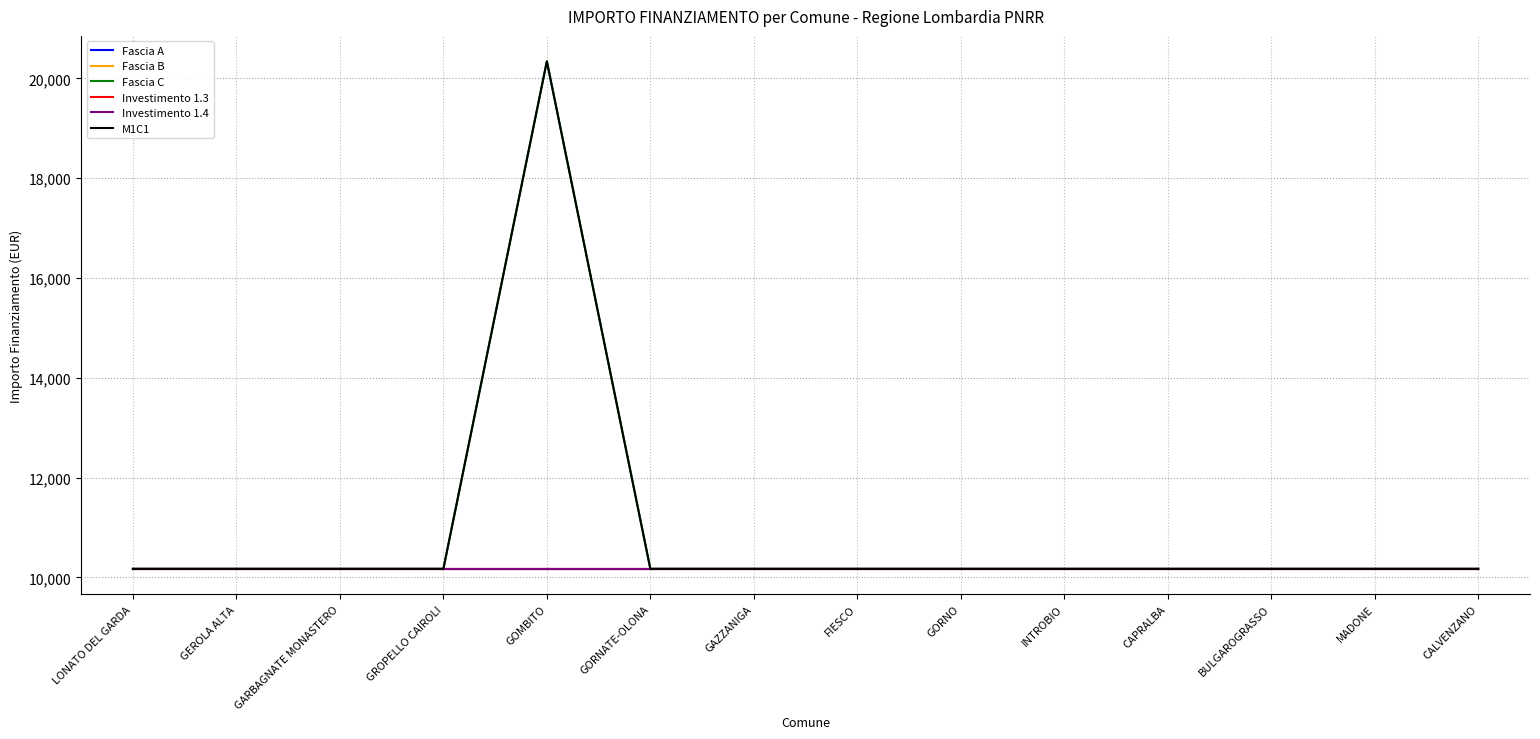

What is the label of the 9th point from the right?

GORNATE-OLONA